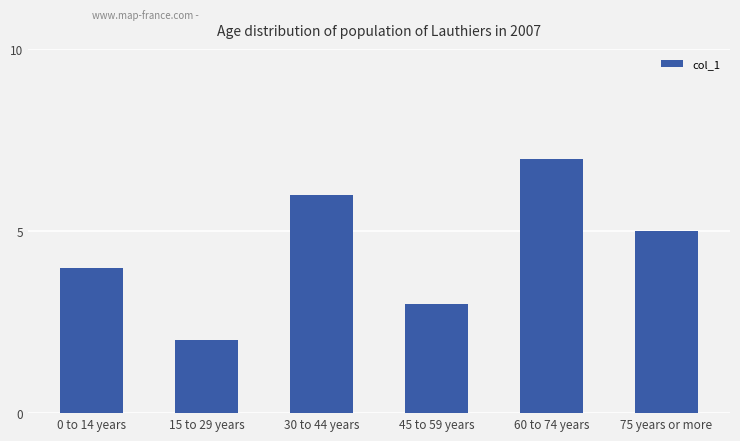

What is the greatest value displayed?

7